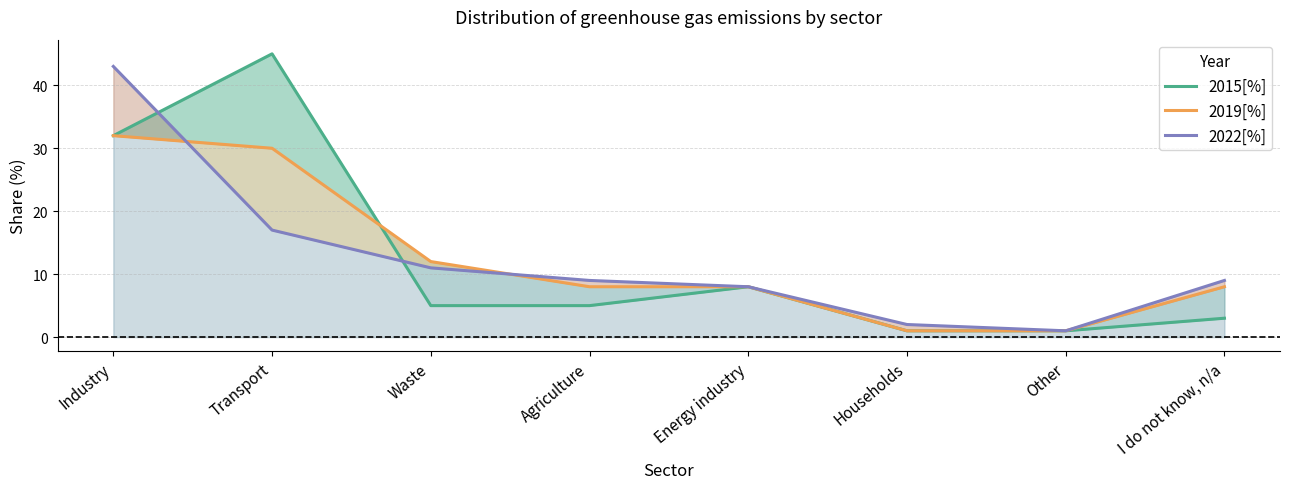

What is the maximum value shown in the chart?

45